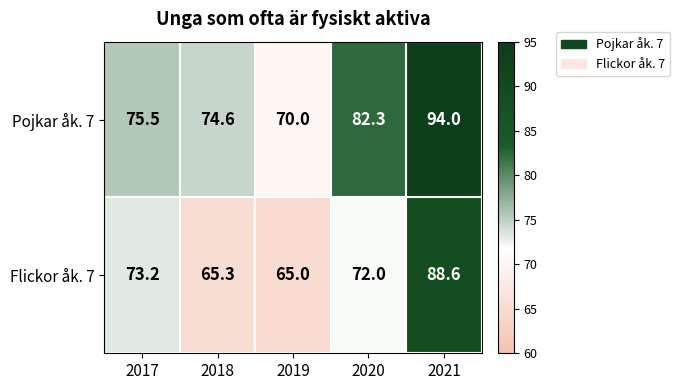

How many series are shown in this chart?

2